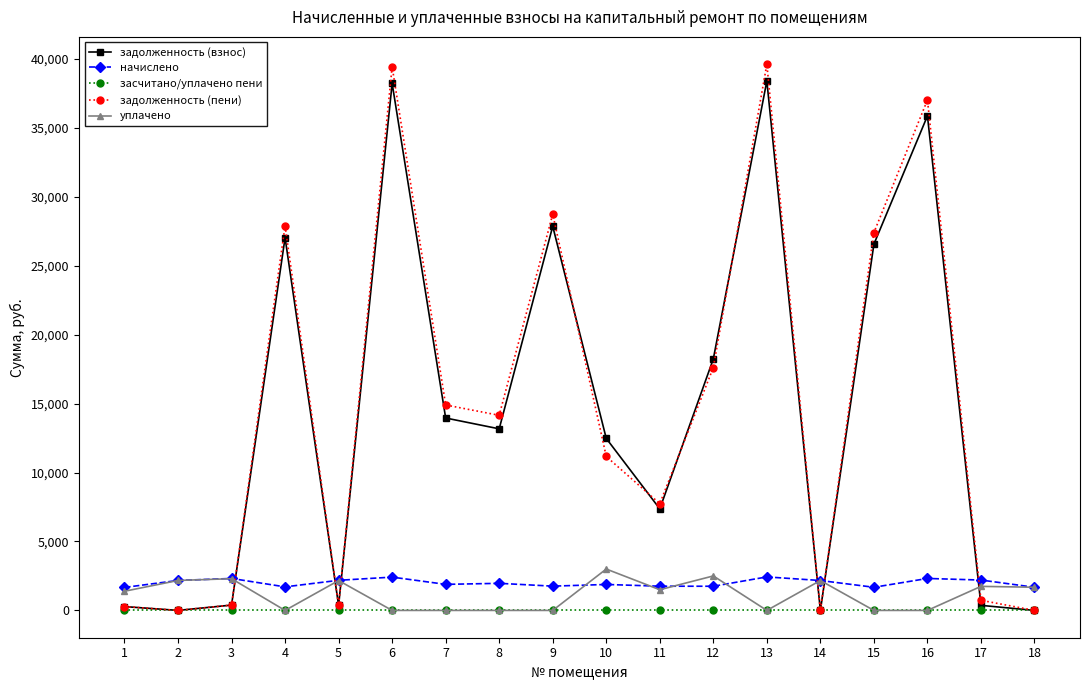

Which series has the widest spread of values?

задолженность (пени)